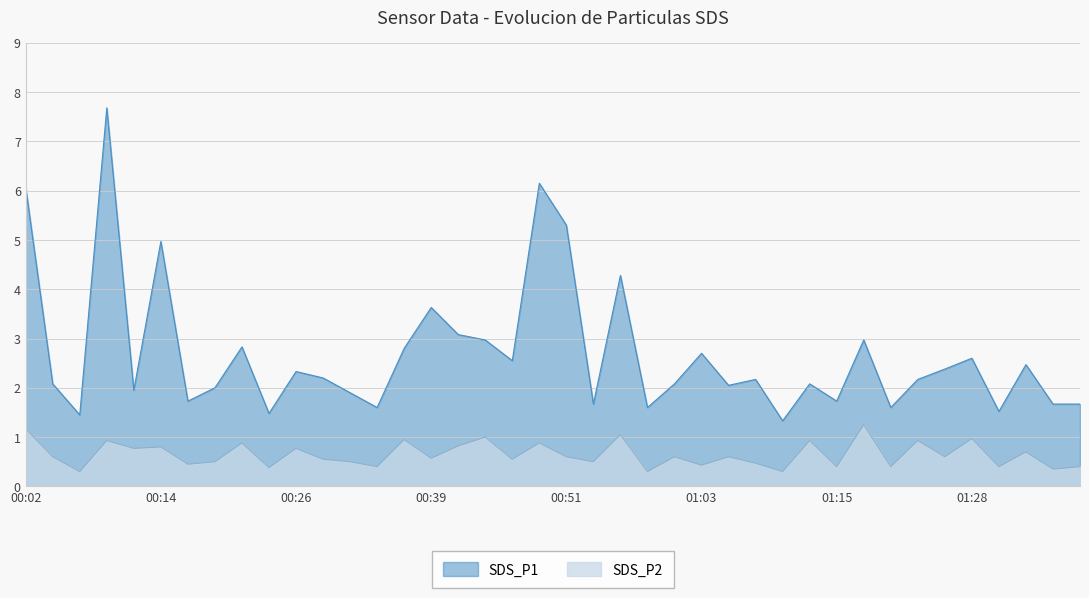

What value does the SDS_P1 series have at 00:17?

1.7